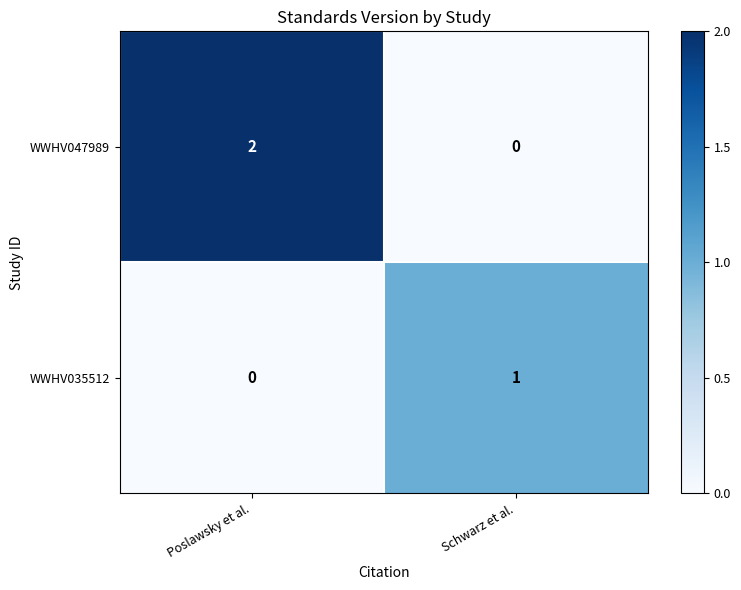

Reading left to right, list all the values displayed in this chart.

WWHV047989: Poslawsky et al.=2	Schwarz et al.=0
WWHV035512: Poslawsky et al.=0	Schwarz et al.=1